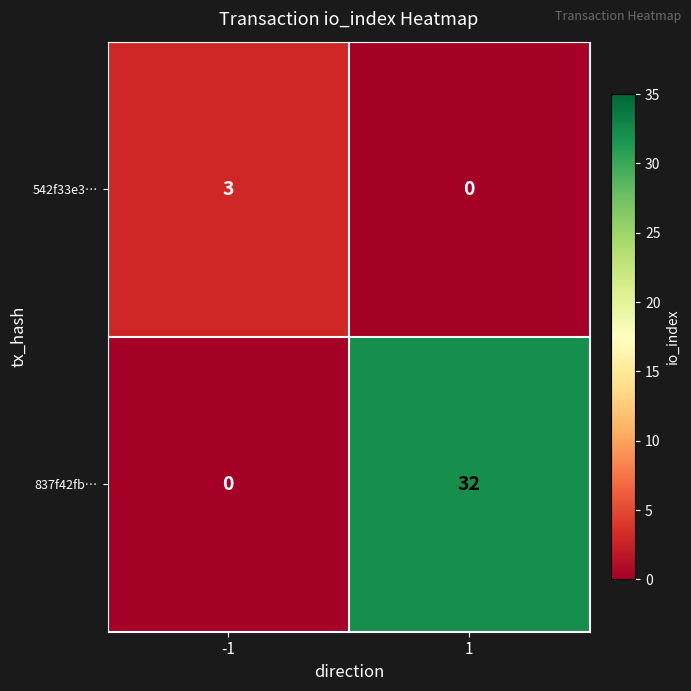

What is the spread (max minus min) of values at -1?

3